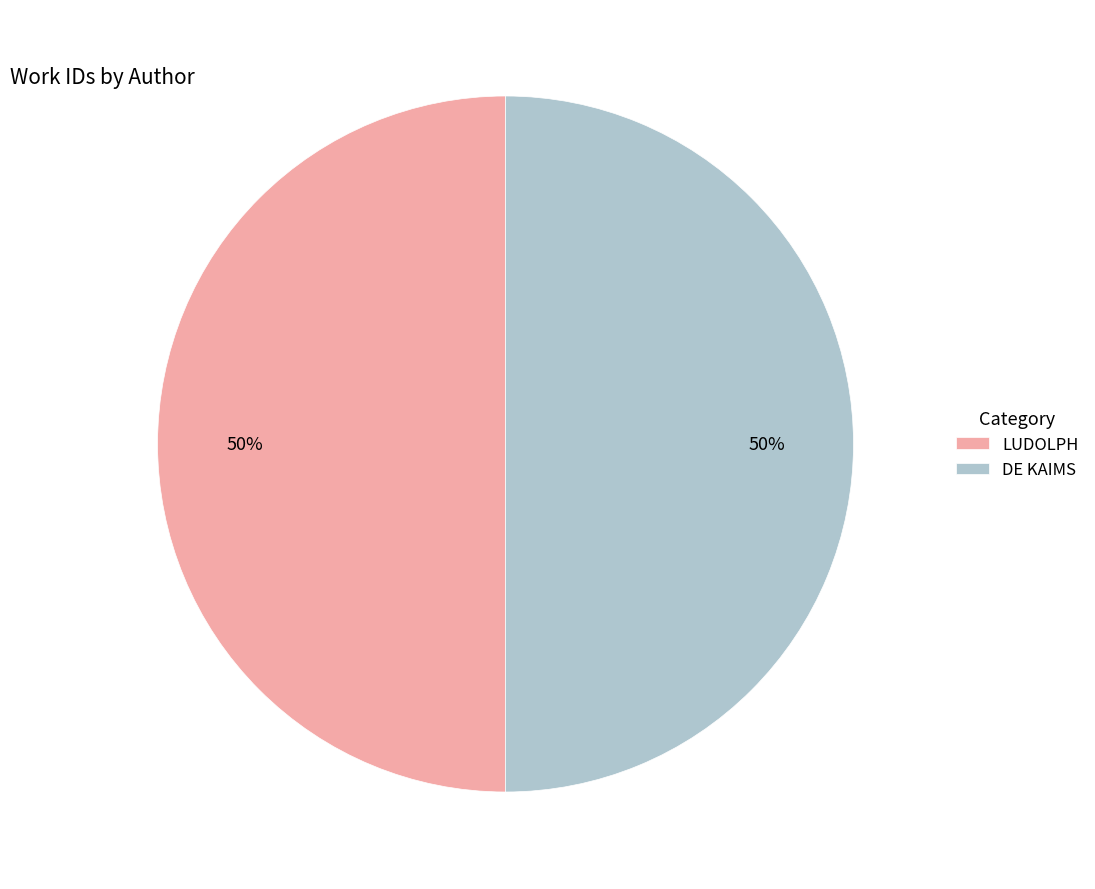

What is the ratio of the value at LUDOLPH to the value at DE KAIMS?

1.0